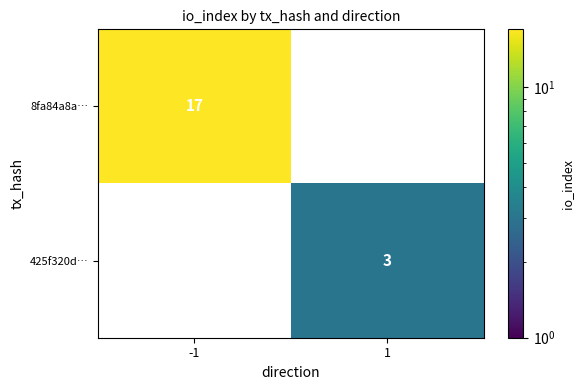

Is it true that 8fa84a8a… equals 27 at -1?

False